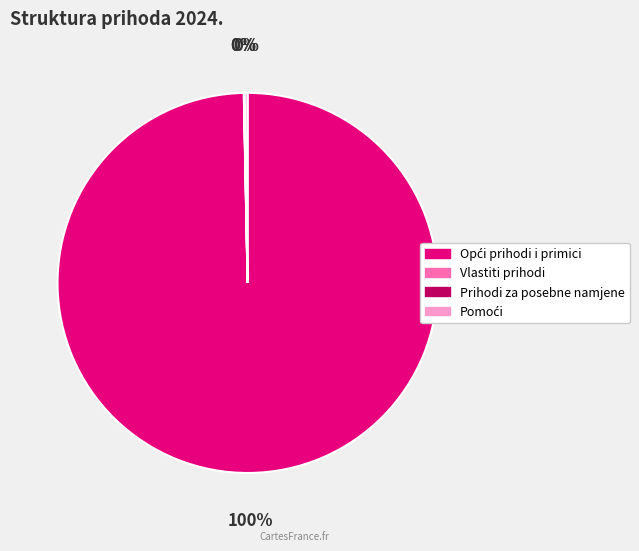

Is there a majority slice in this chart?

Yes